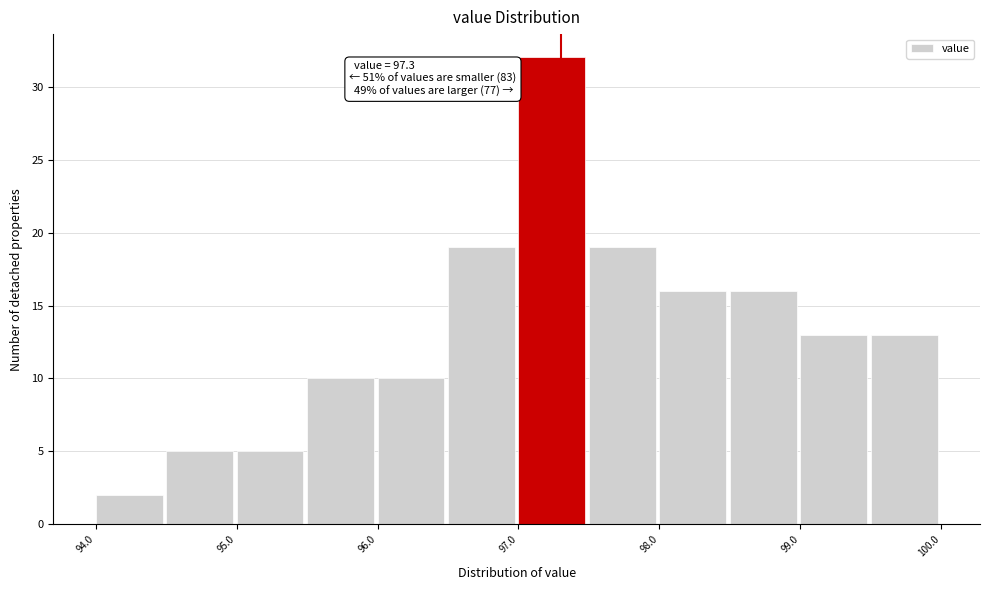

Over which range of the x-axis is the bar tallest?

97.0 to 97.5